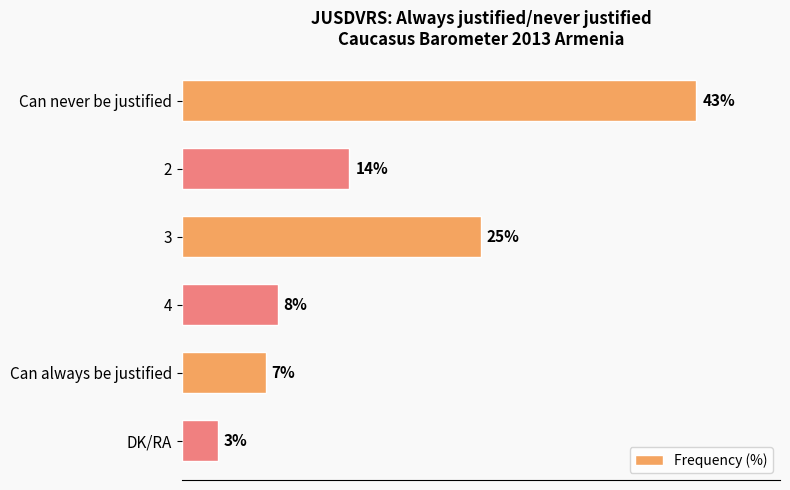

List the labels in order of value, largest first.

Can never be justified, 3, 2, 4, Can always be justified, DK/RA